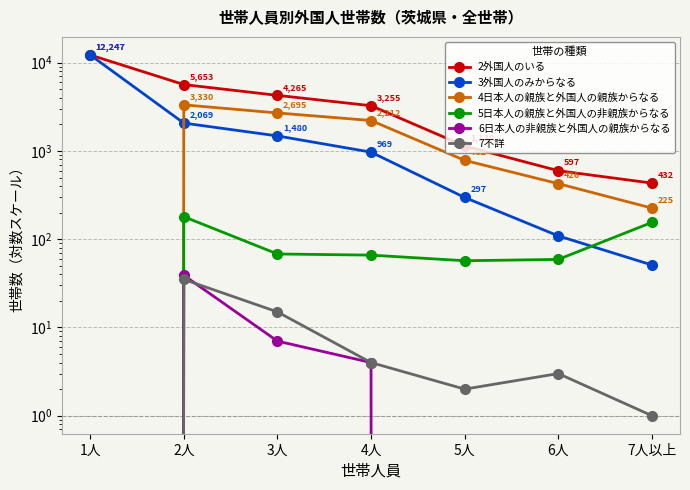

What is the total value across all series at 7人以上?

864